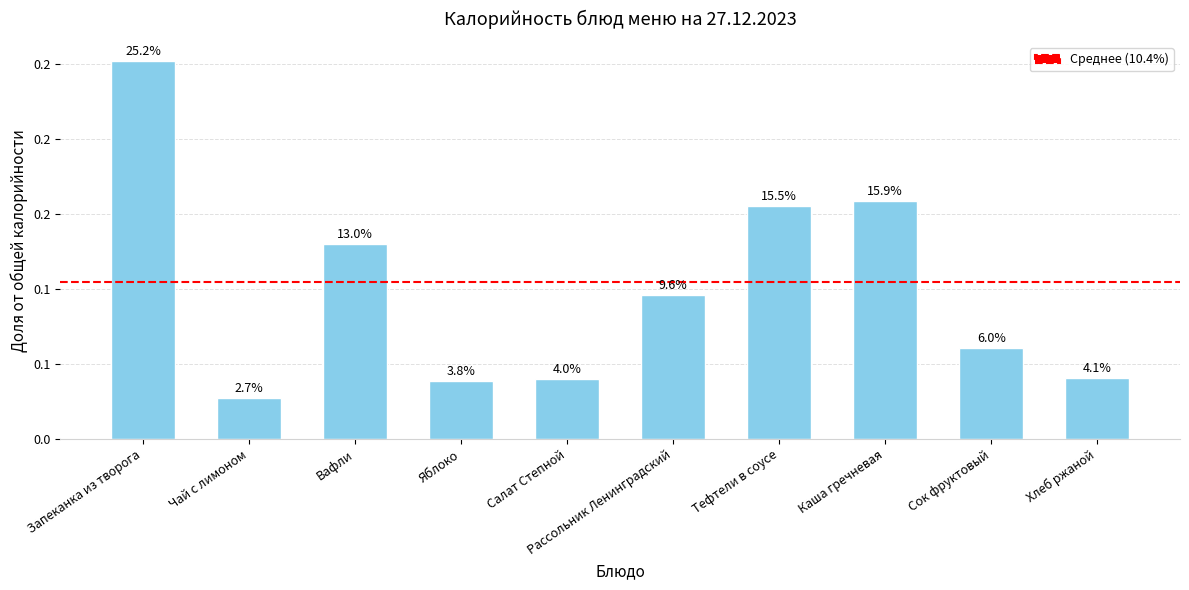

Count the values in the range 0 to 1.

10